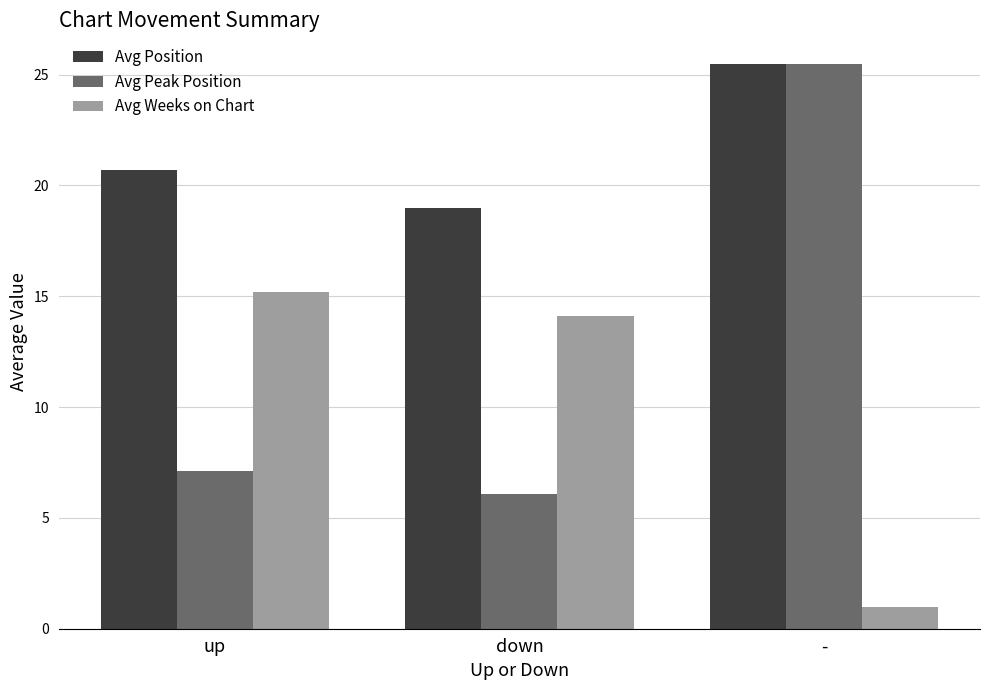

What is the difference between the maximum and second lowest values in the Avg Position series?

4.8